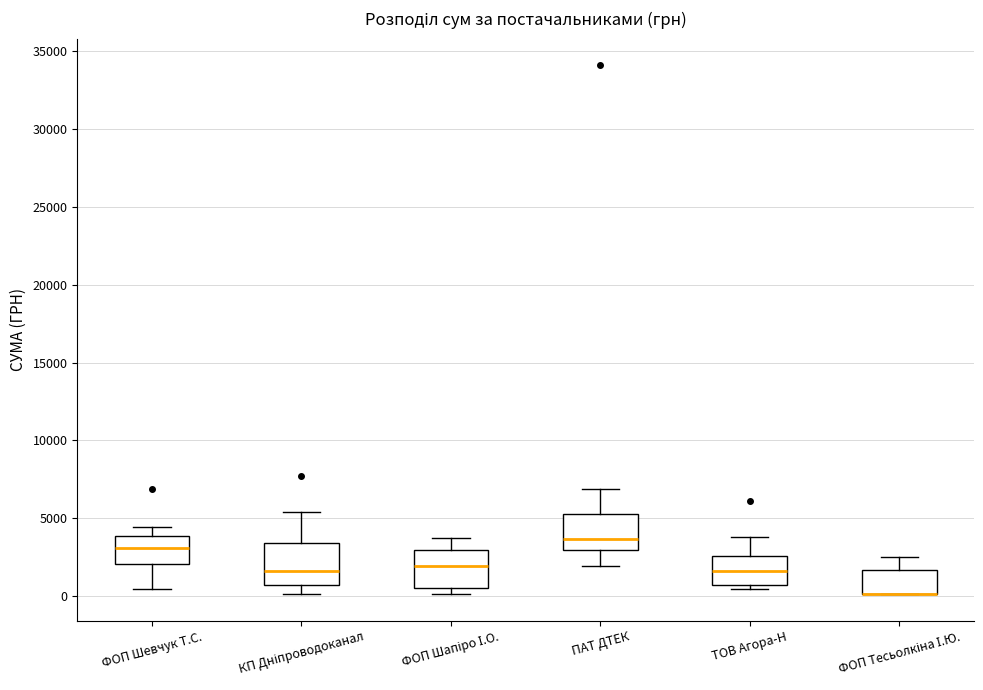

Where is the upper edge of the box for ПАТ ДТЕК on the y-axis? The values are not printed on the chart, so give them approximately, as read against the axis.

5500